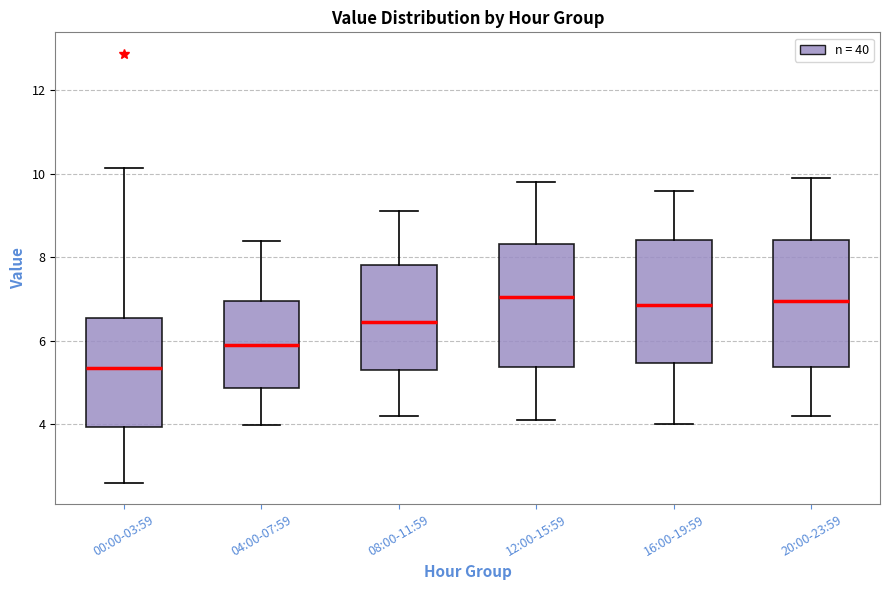

Where does the upper whisker of the box for 12:00-15:59 end on the y-axis? The values are not printed on the chart, so give them approximately, as read against the axis.

9.8